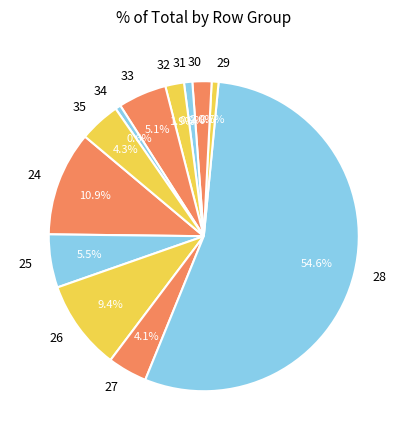

What is the largest slice in the pie chart?

28